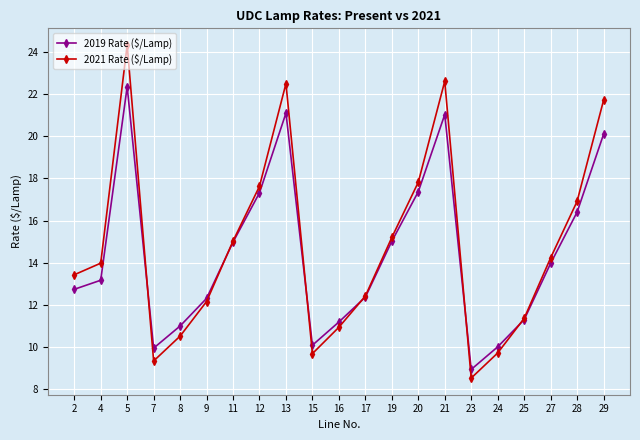

After their last crossing, which series has the higher values: 2019 Rate ($/Lamp) or 2021 Rate ($/Lamp)?

2021 Rate ($/Lamp)